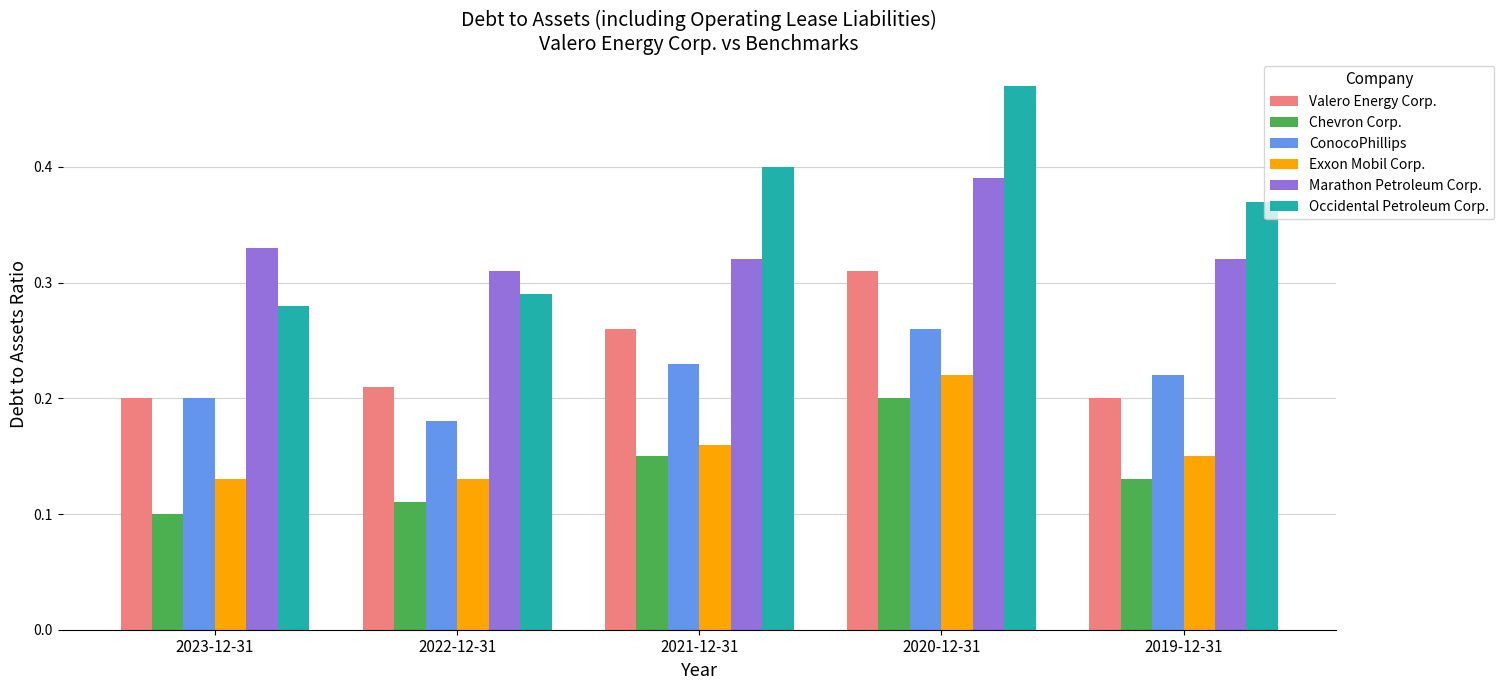

Which series has the widest spread of values?

Occidental Petroleum Corp.